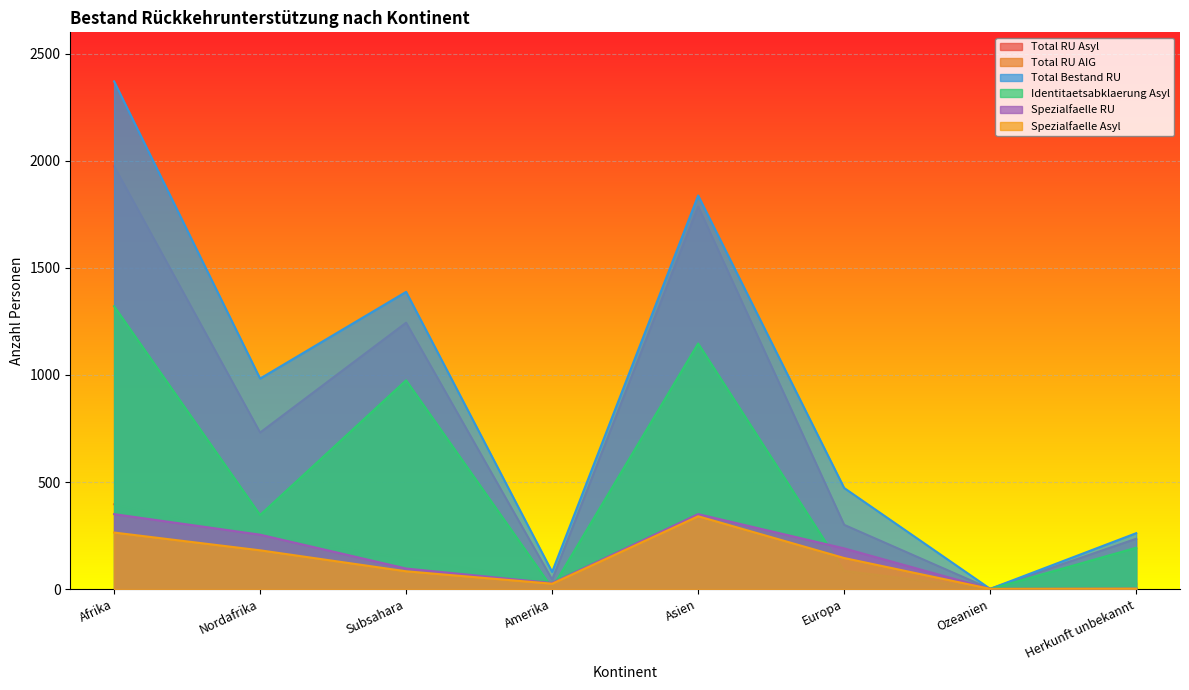

Reading left to right, transcribe all the data shown in this chart.

Total RU Asyl: Afrika=1975	Nordafrika=731	Subsahara=1244	Amerika=44	Asien=1787	Europa=300	Ozeanien=1	Herkunft unbekannt=235
Total RU AIG: Afrika=396	Nordafrika=252	Subsahara=144	Amerika=36	Asien=51	Europa=172	Ozeanien=0	Herkunft unbekannt=26
Total Bestand RU: Afrika=2371	Nordafrika=983	Subsahara=1388	Amerika=80	Asien=1838	Europa=472	Ozeanien=1	Herkunft unbekannt=261
Identitaetsabklaerung Asyl: Afrika=1321	Nordafrika=346	Subsahara=975	Amerika=5	Asien=1147	Europa=85	Ozeanien=0	Herkunft unbekannt=193
Spezialfaelle RU: Afrika=350	Nordafrika=254	Subsahara=96	Amerika=28	Asien=350	Europa=190	Ozeanien=1	Herkunft unbekannt=2
Spezialfaelle Asyl: Afrika=264	Nordafrika=181	Subsahara=83	Amerika=25	Asien=340	Europa=145	Ozeanien=1	Herkunft unbekannt=2